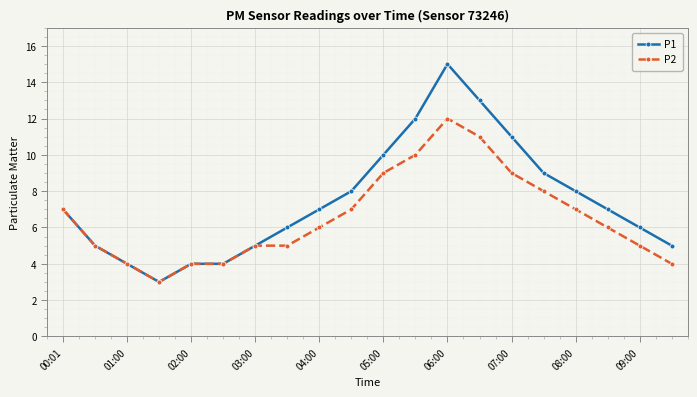

Count the number of data series in this chart.

2